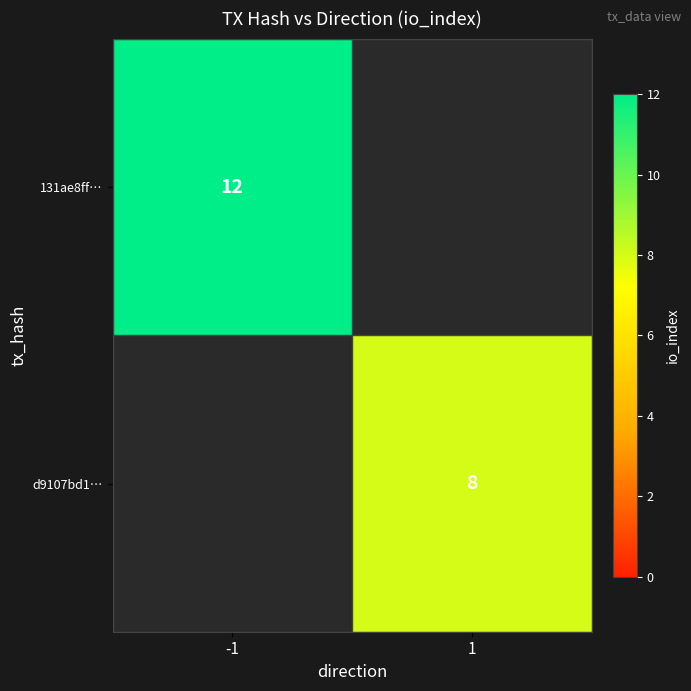

The value of d9107bd1… at 1 is 13. True or false?

False